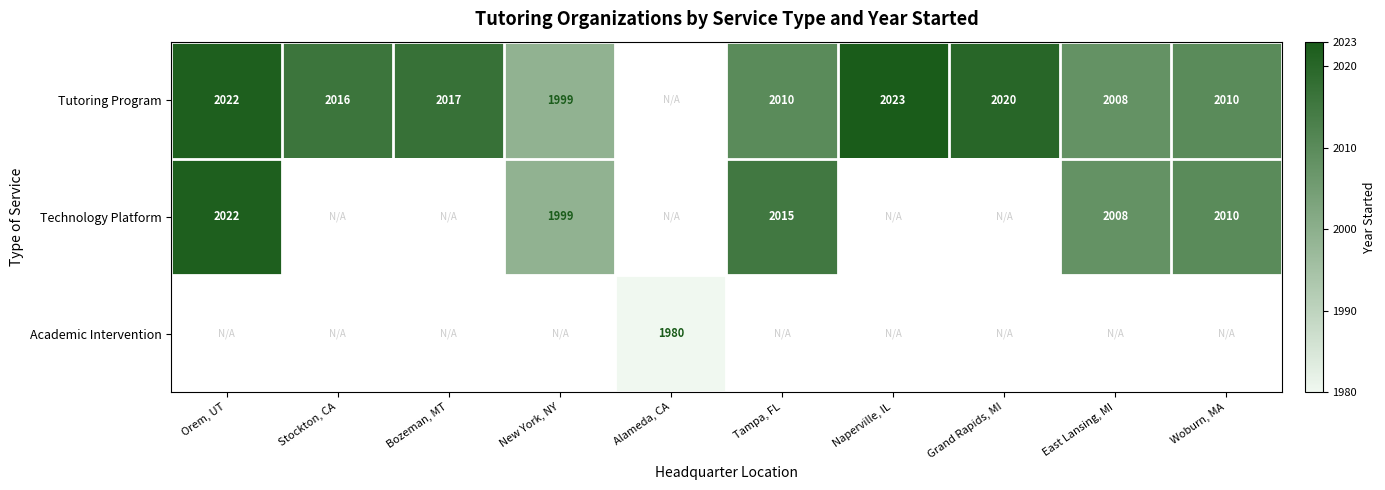

Is the value of Tutoring Program at Grand Rapids, MI greater than the value of Technology Platform at New York, NY?

Yes